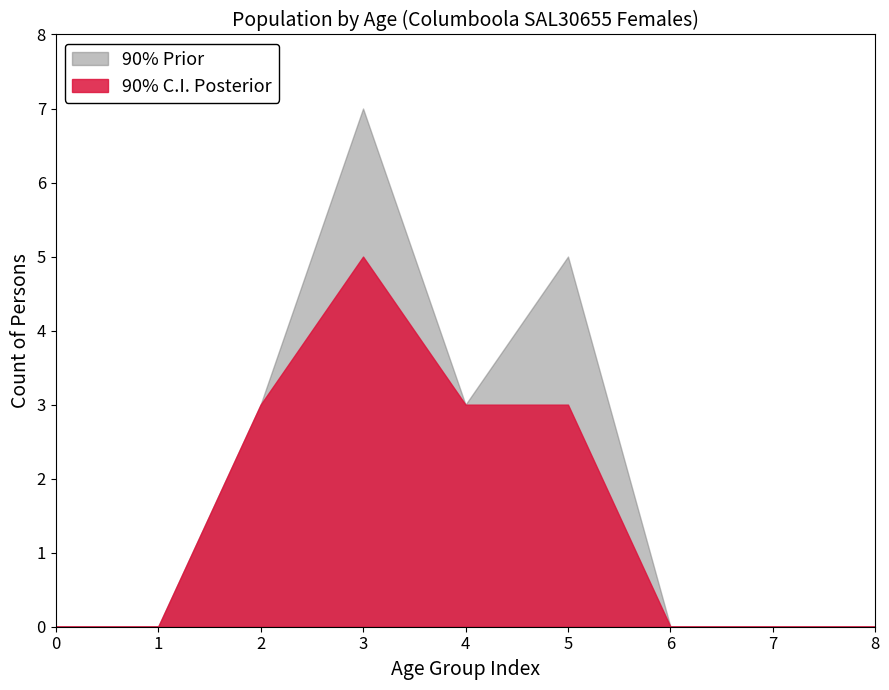

How many positive values does the prior_upper series have?

4